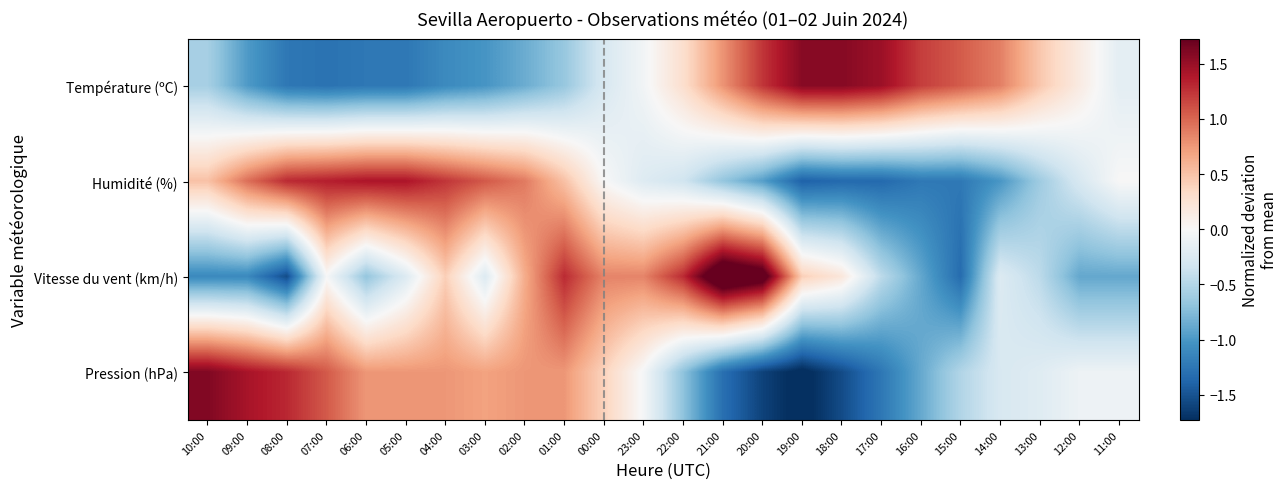

At which category is the sum across all series the highest?

01:00